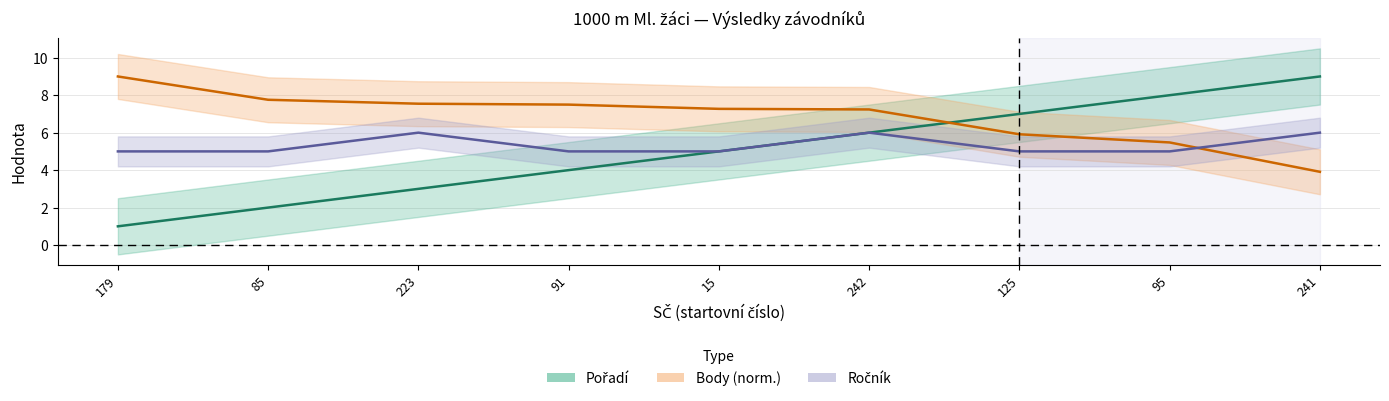

The value of Ročník at 242 is 3.1. True or false?

False